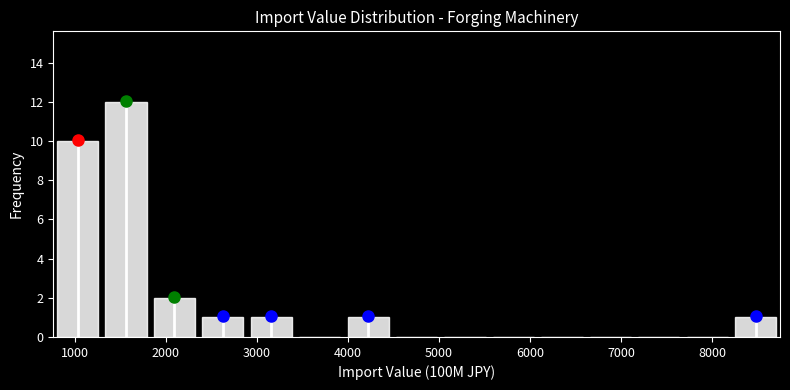

Reading left to right, list every bar in this chart as the range it spans on the x-axis followed by its height. Neither the bar edges nor the heights are printed on the chart, so give them approximately, as read against the axes.

800 to 1300: 10
1300 to 1800: 12
1800 to 2400: 2
2400 to 2900: 1
2900 to 3400: 1
3400 to 4000: 0
4000 to 4500: 1
4500 to 5000: 0
5000 to 5600: 0
5600 to 6100: 0
6100 to 6600: 0
6600 to 7200: 0
7200 to 7700: 0
7700 to 8200: 0
8200 to 8700: 1